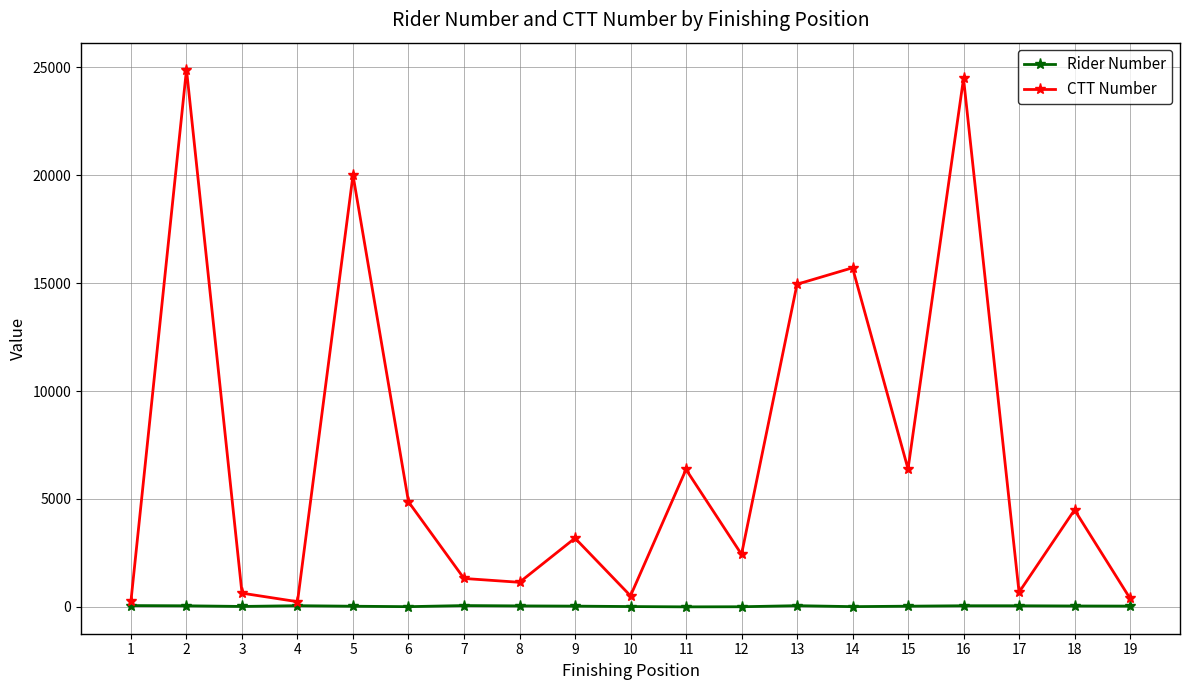

Between 4 and 14, which series saw the biggest shift?

CTT Number